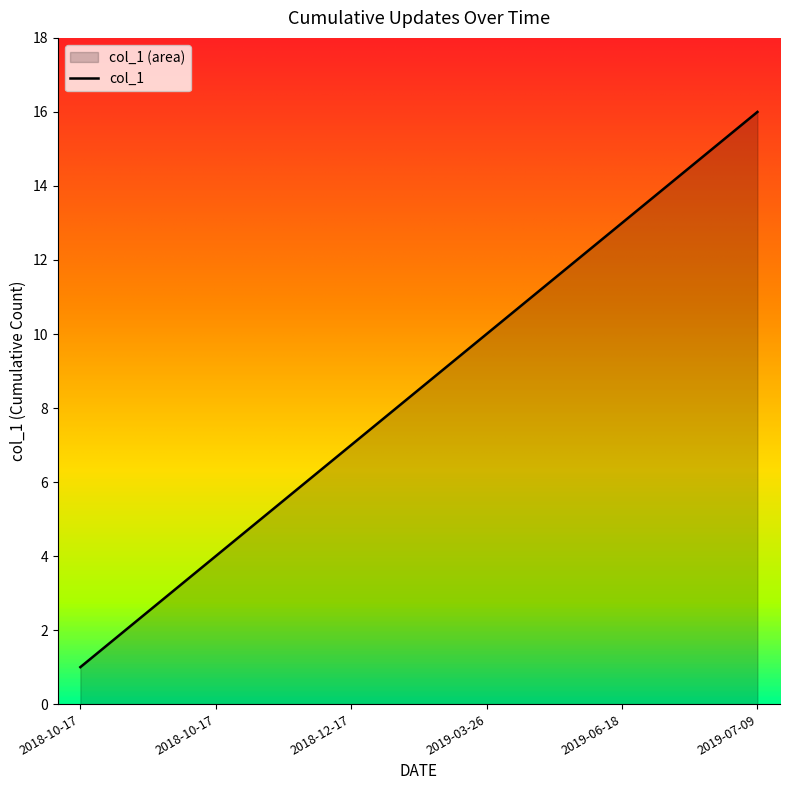

What is the change in value from 2019-03-26 to 2019-07-09?

+6